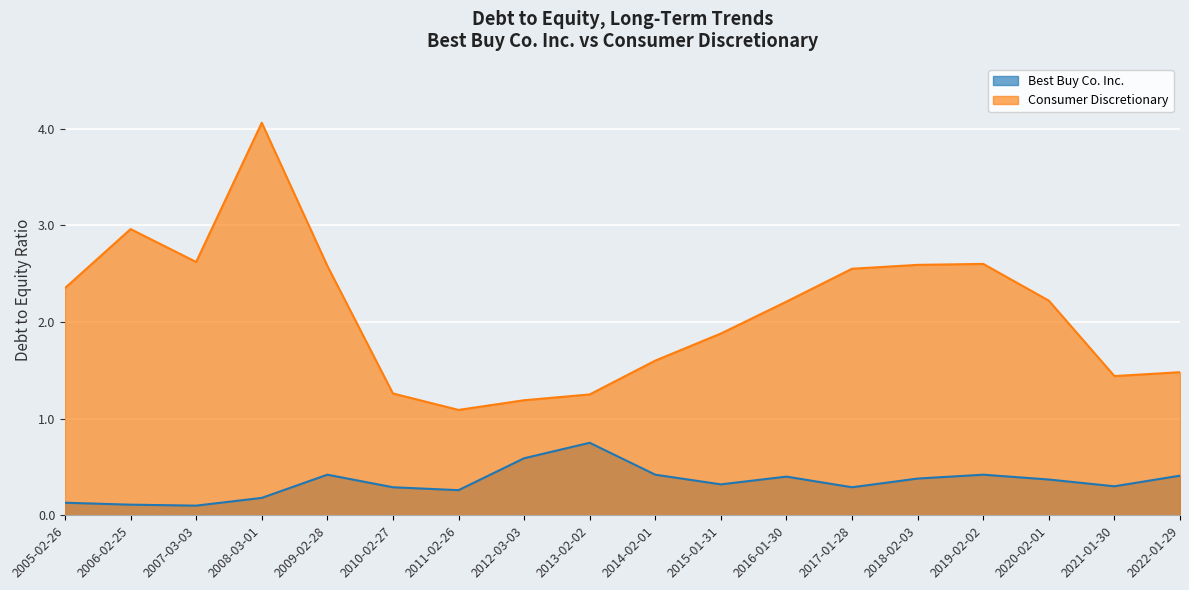

What is the approximate value of Consumer Discretionary at 2005-02-26?

2.4